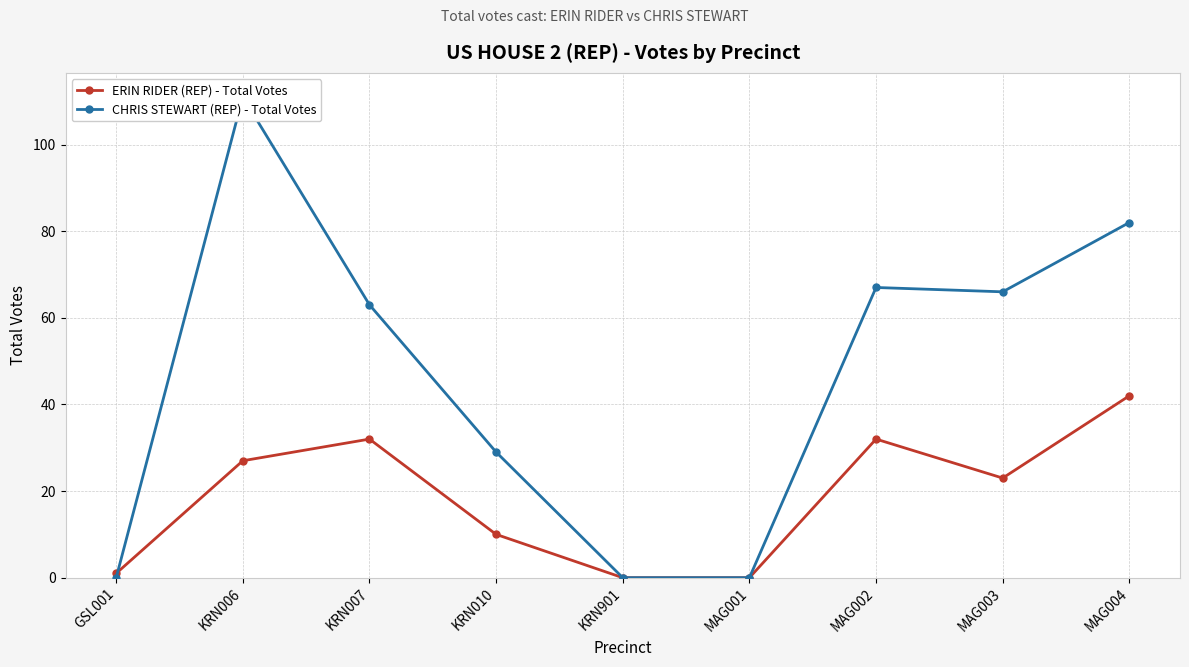

At which label does CHRIS STEWART (REP) - Total Votes reach its peak?

KRN006